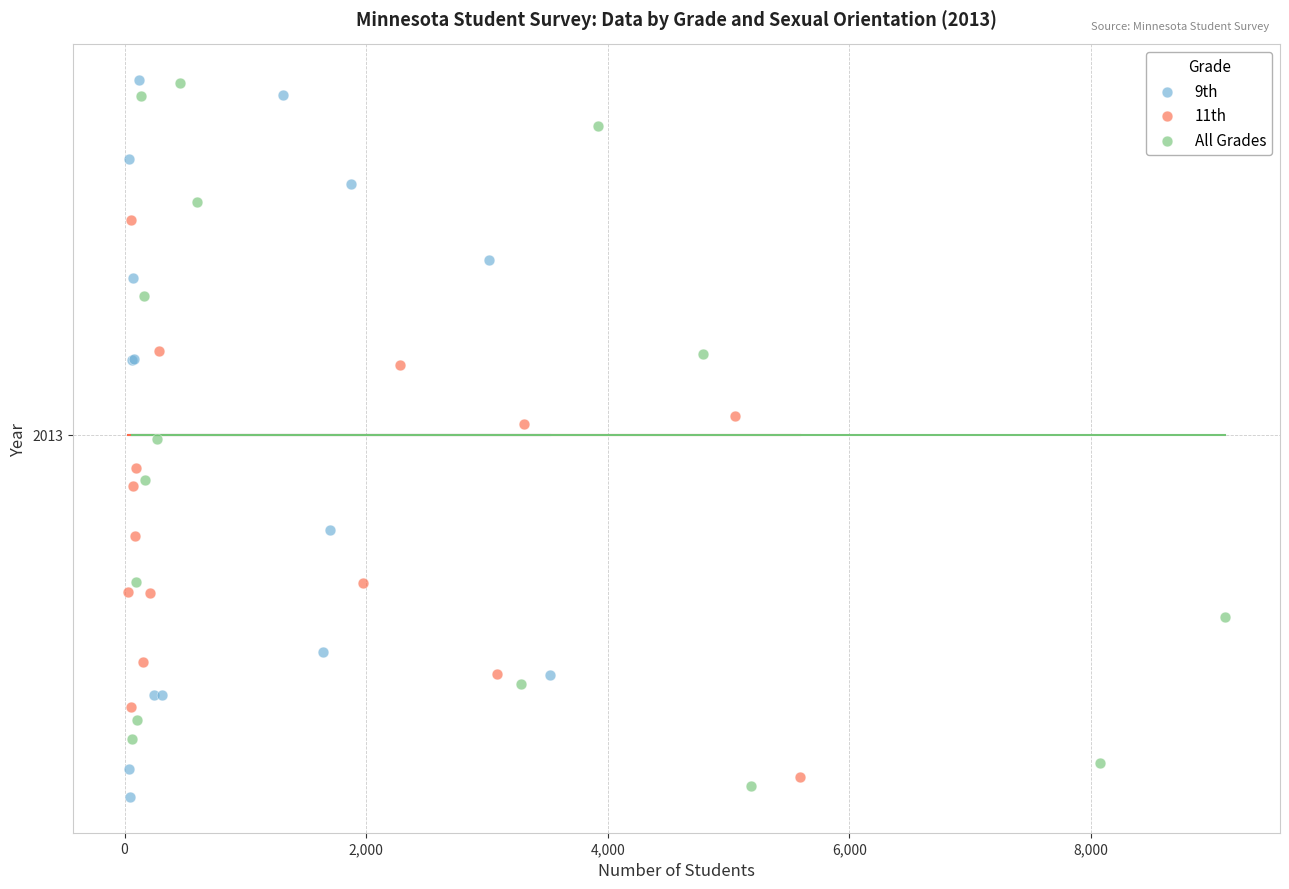

What are all the series names shown in the legend?

9th, 11th, All Grades